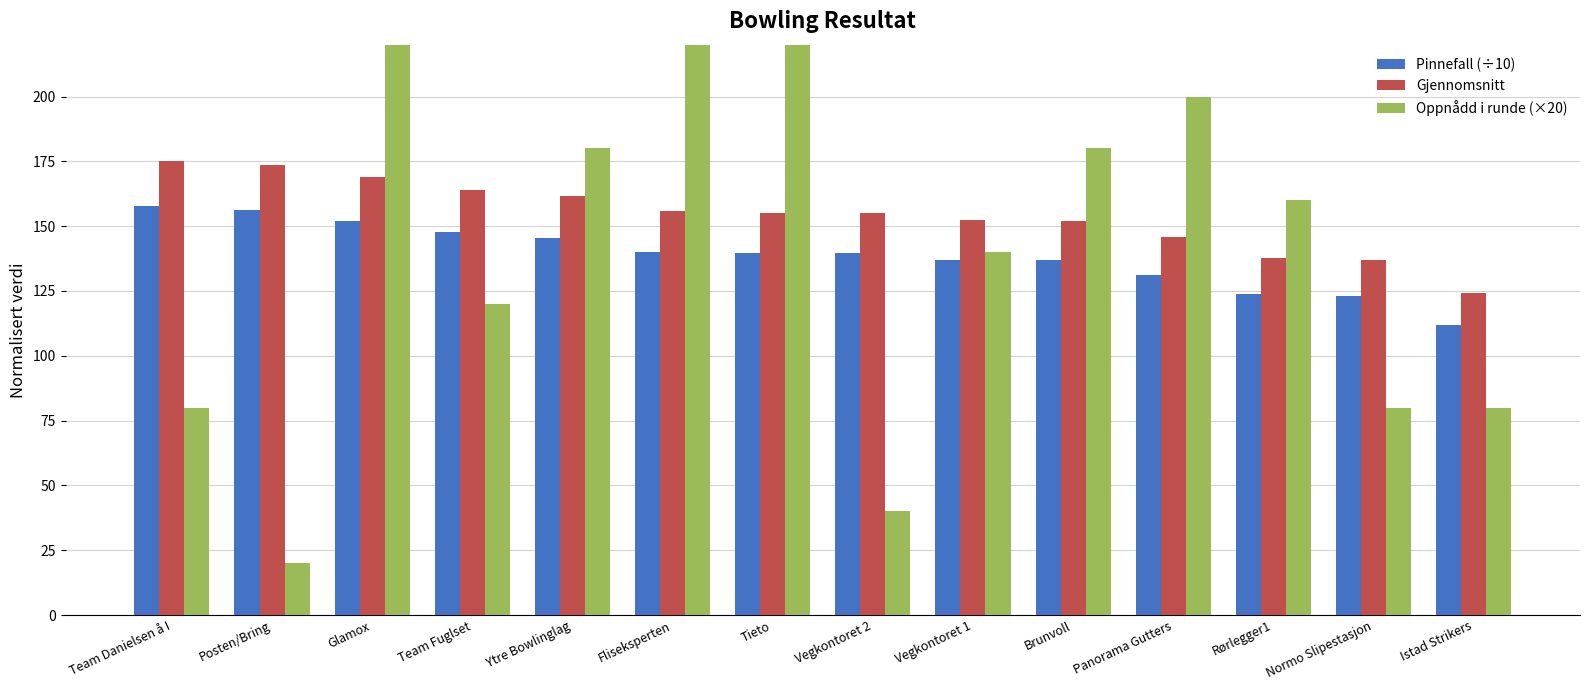

Which series has the largest range (max minus min)?

Oppnådd i runde (×20)